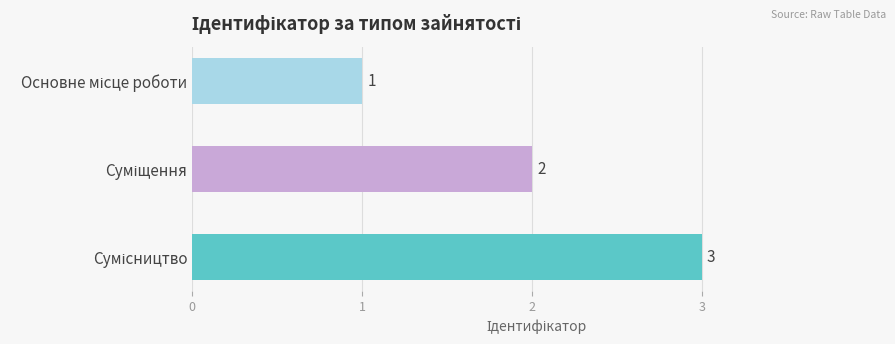

What is the minimum value shown in the chart?

1